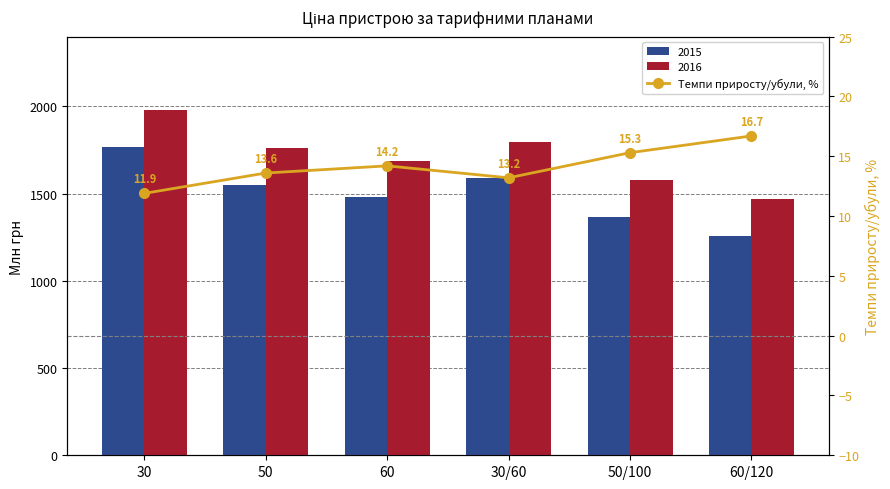

The chart shows a value of 13.2 at 30/60. True or false?

True